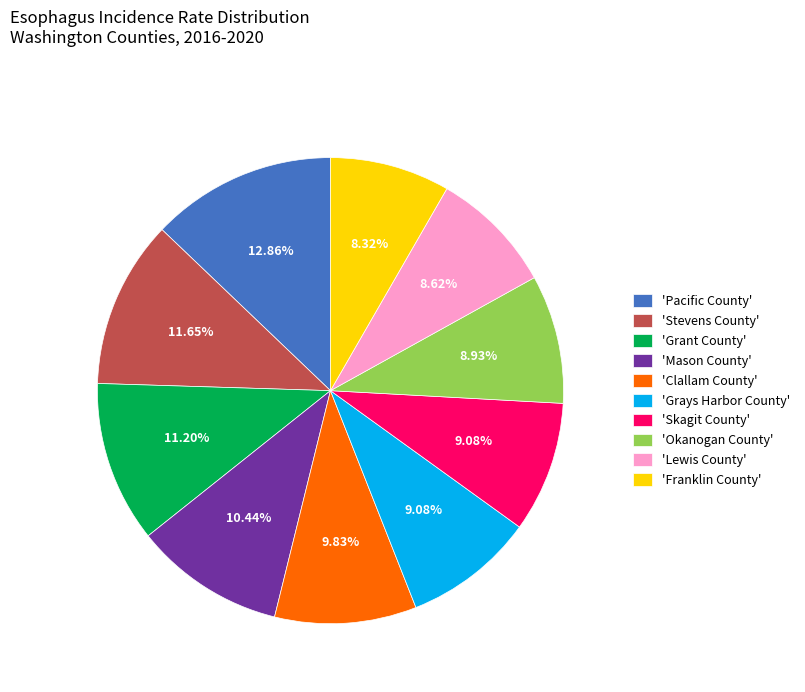

What is the ratio of the value at 'Grant County' to the value at 'Grays Harbor County'?

1.2